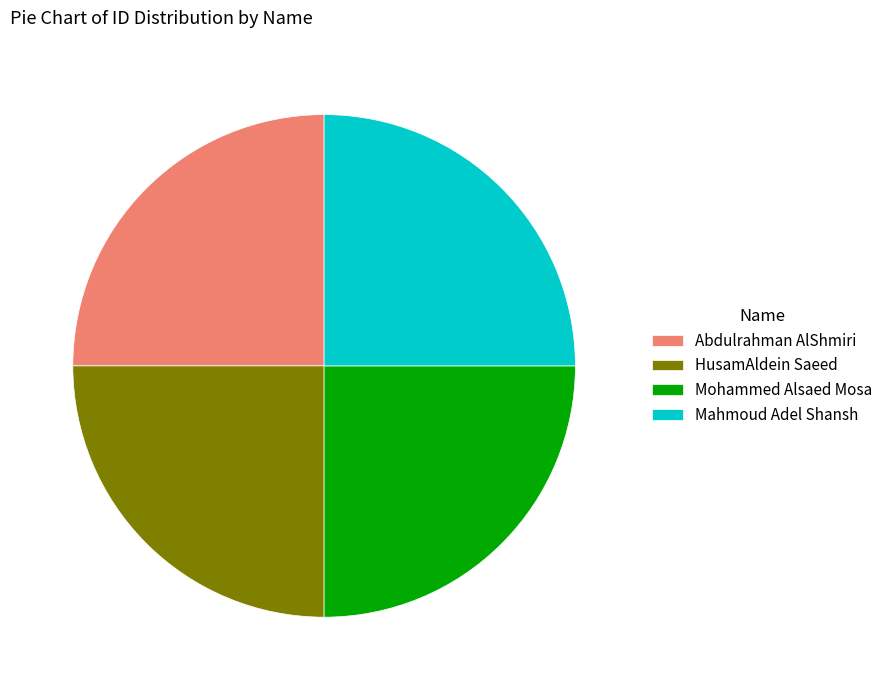

The Mohammed Alsaed Mosa slice represents 25% of the pie. True or false?

True